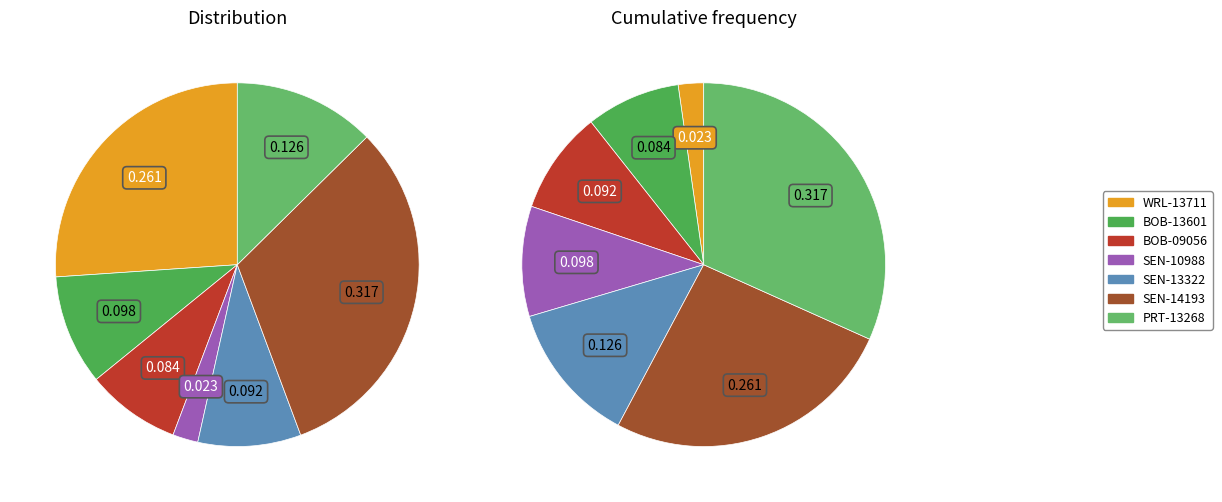

Count the number of slices in the pie.

7